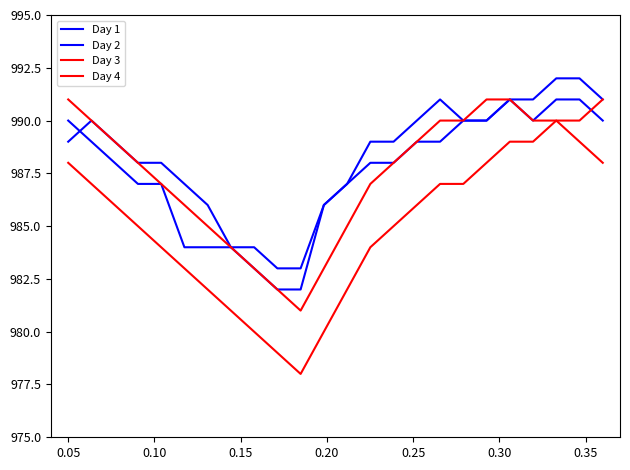

What is the sum of all Day 2 values?

23707